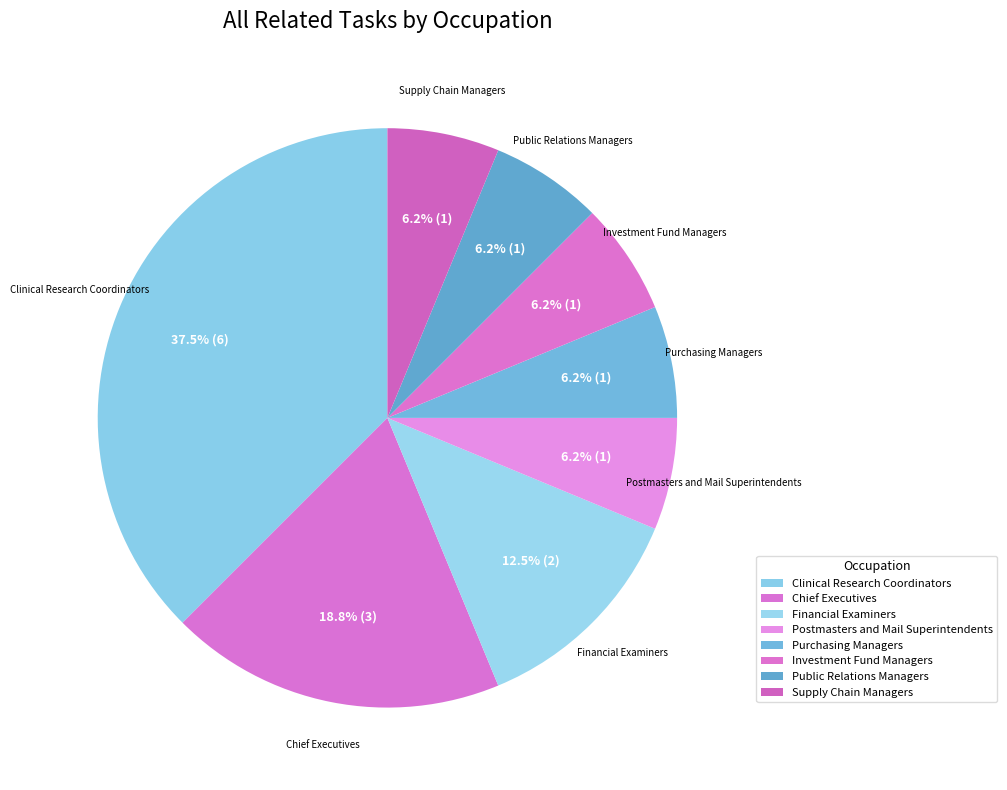

How many slices are in this pie chart?

8